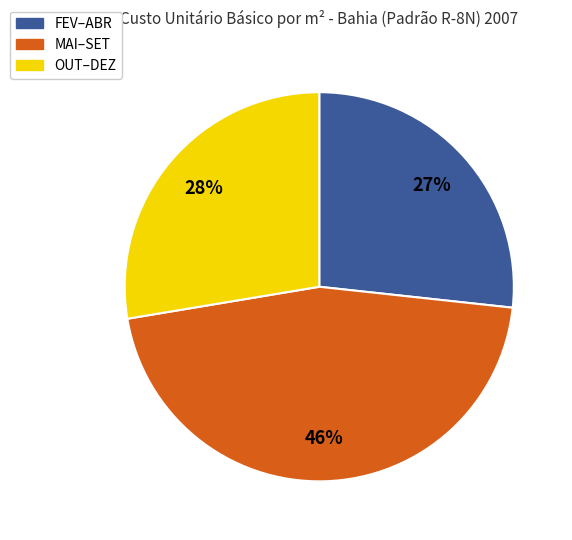

Does any single category account for the majority?

No